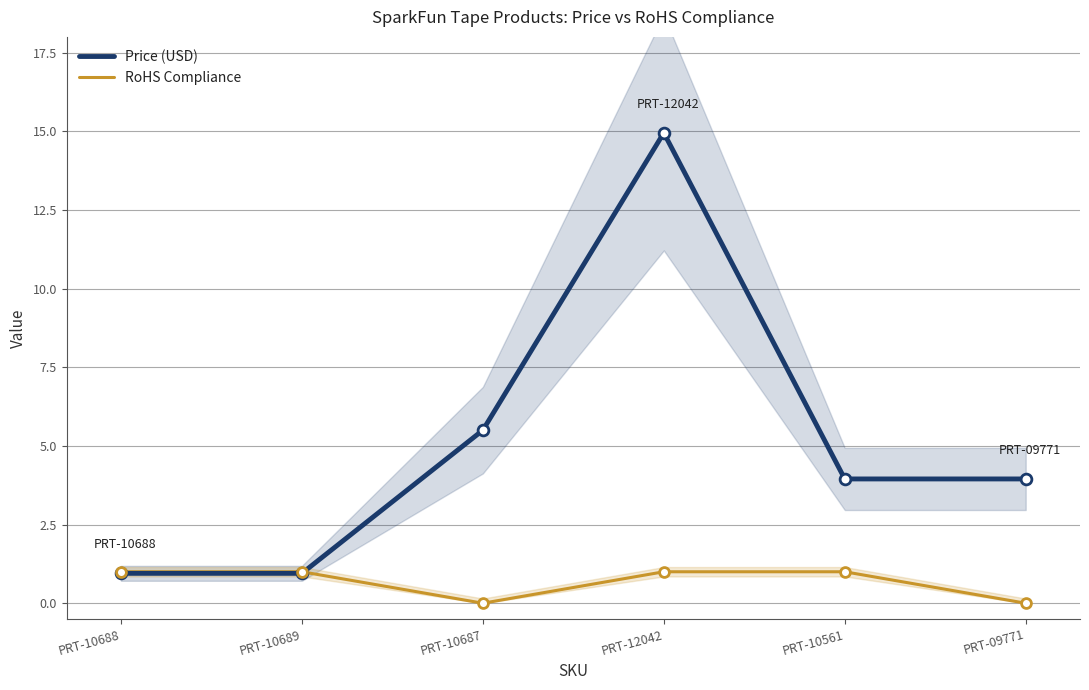

Which series contains the lowest Y value?

RoHS Compliance